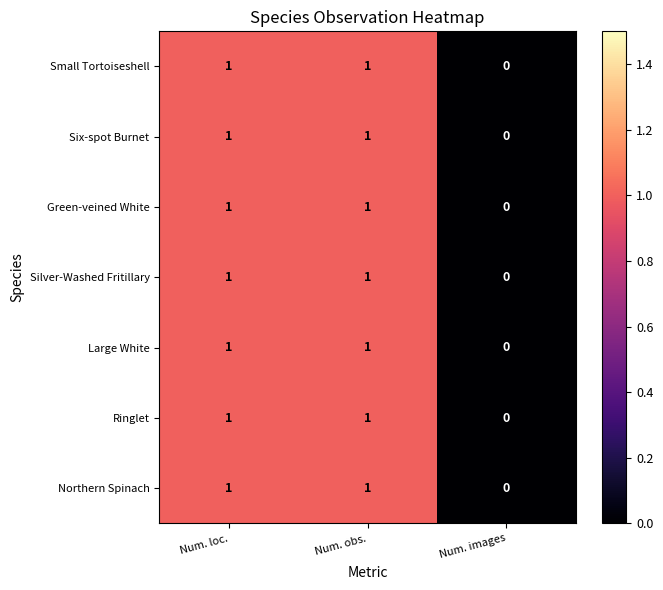

Reading right to left, transcribe all the data shown in this chart.

Small Tortoiseshell: 0	1	1
Six-spot Burnet: 0	1	1
Green-veined White: 0	1	1
Silver-Washed Fritillary: 0	1	1
Large White: 0	1	1
Ringlet: 0	1	1
Northern Spinach: 0	1	1